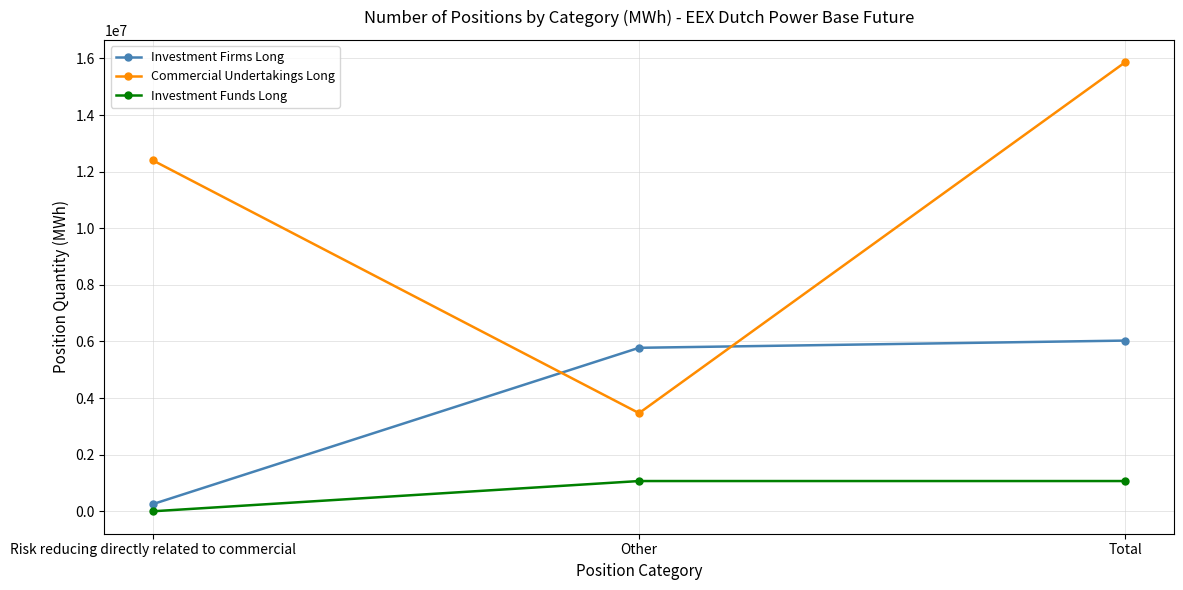

Is it true that Commercial Undertakings Long equals 2981384 at Risk reducing directly related to commercial?

False